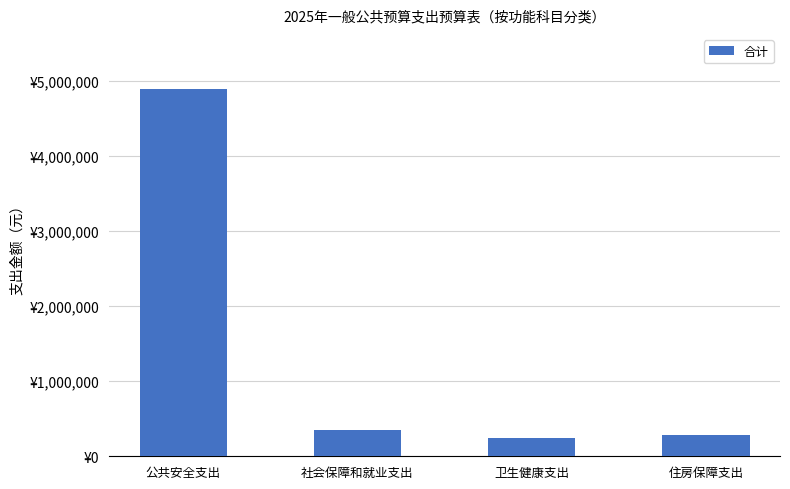

Reading left to right, transcribe all the data shown in this chart.

4892219.3	349586.5	245551.9	282652.3